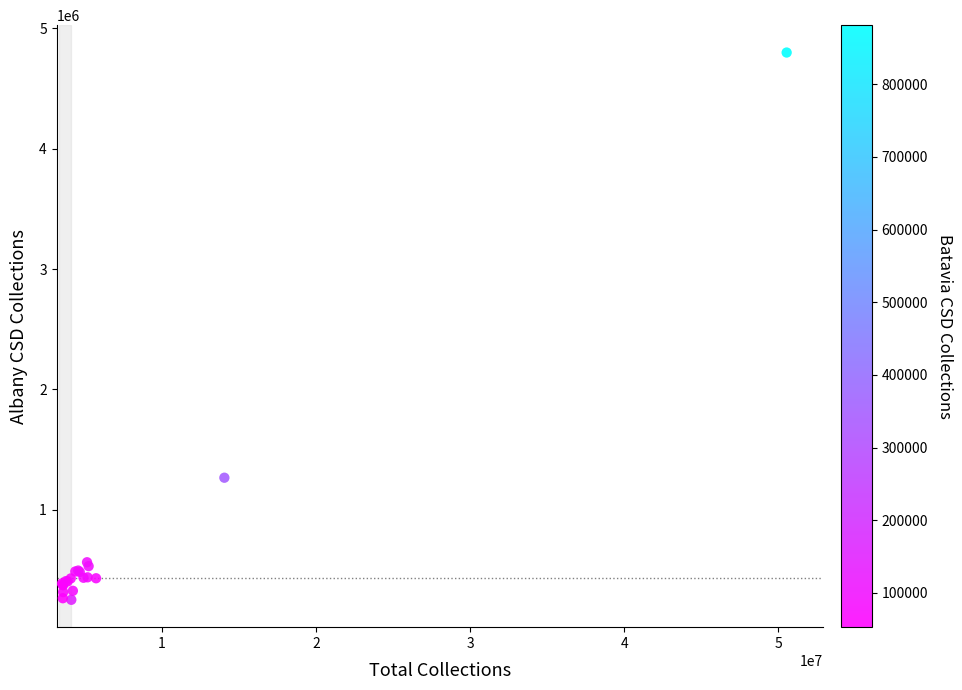

What Y value in the scatter plot is closest to 2525507?

1266234.5